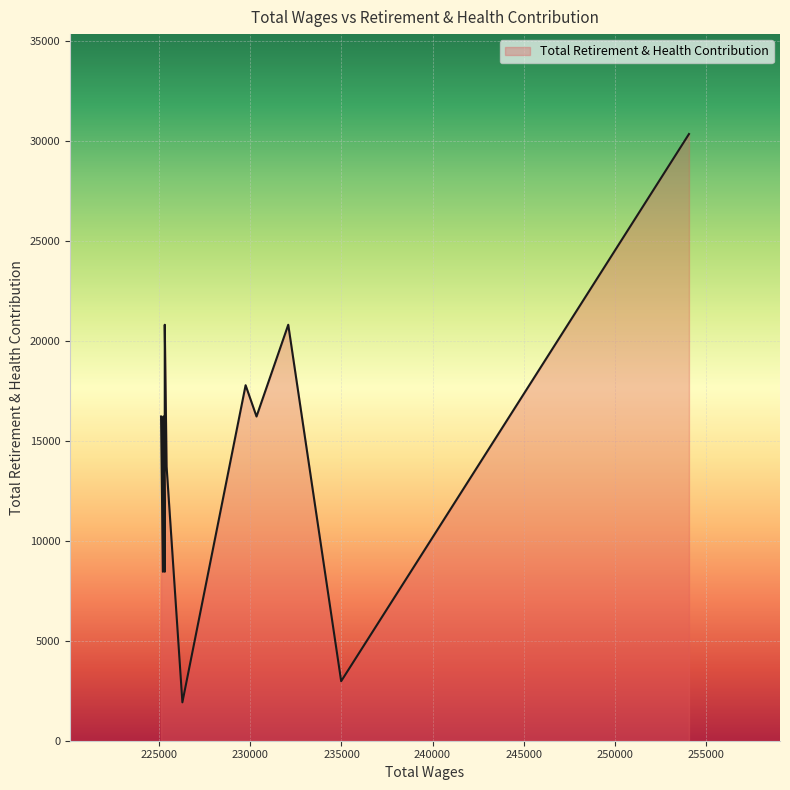

What is the difference between the maximum and minimum values?

28441